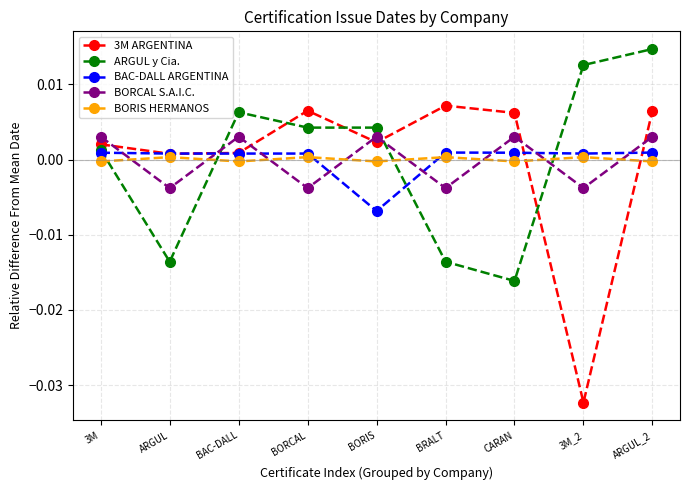

What position from the left is ARGUL?

2